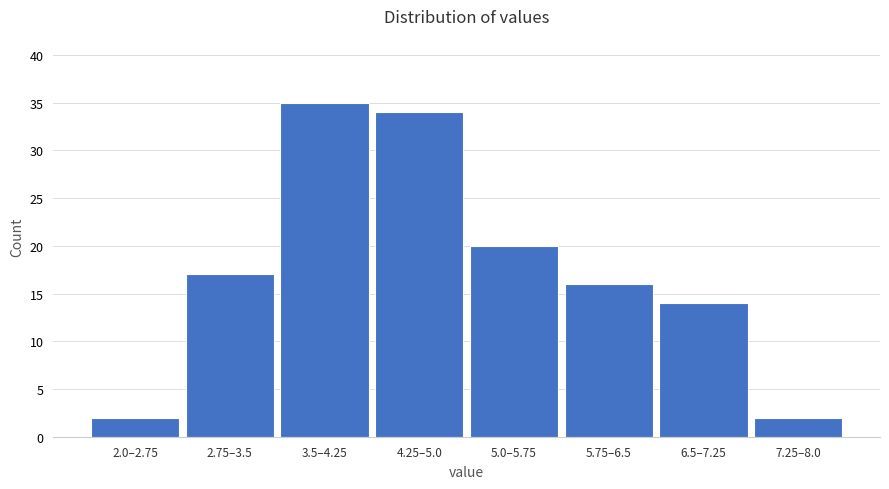

Reading left to right, transcribe all the data shown in this chart.

2	17	35	34	20	16	14	2